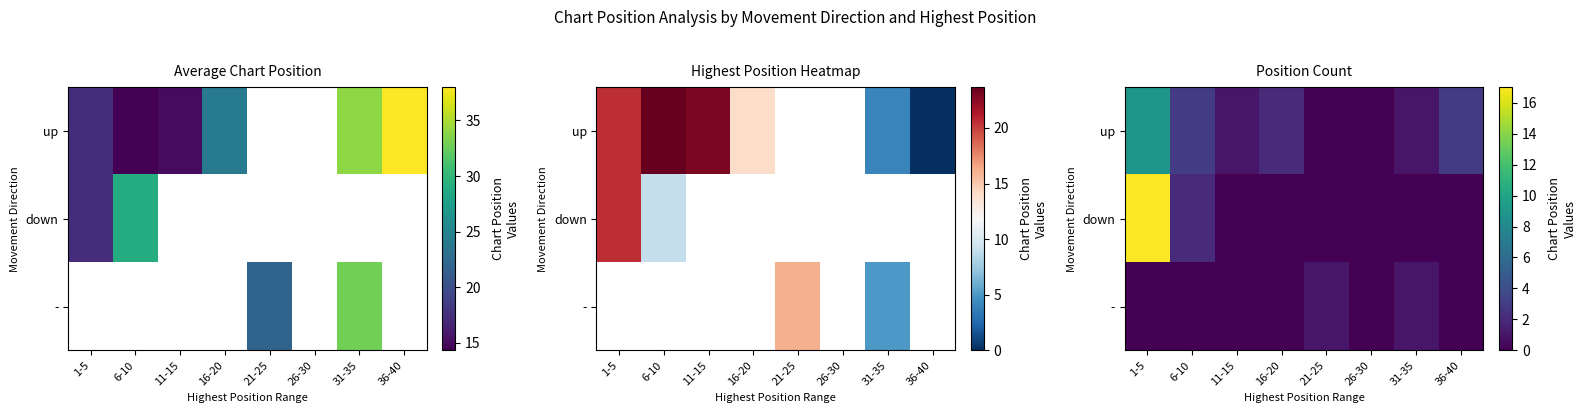

Is it true that down equals 0 at 11-15?

True